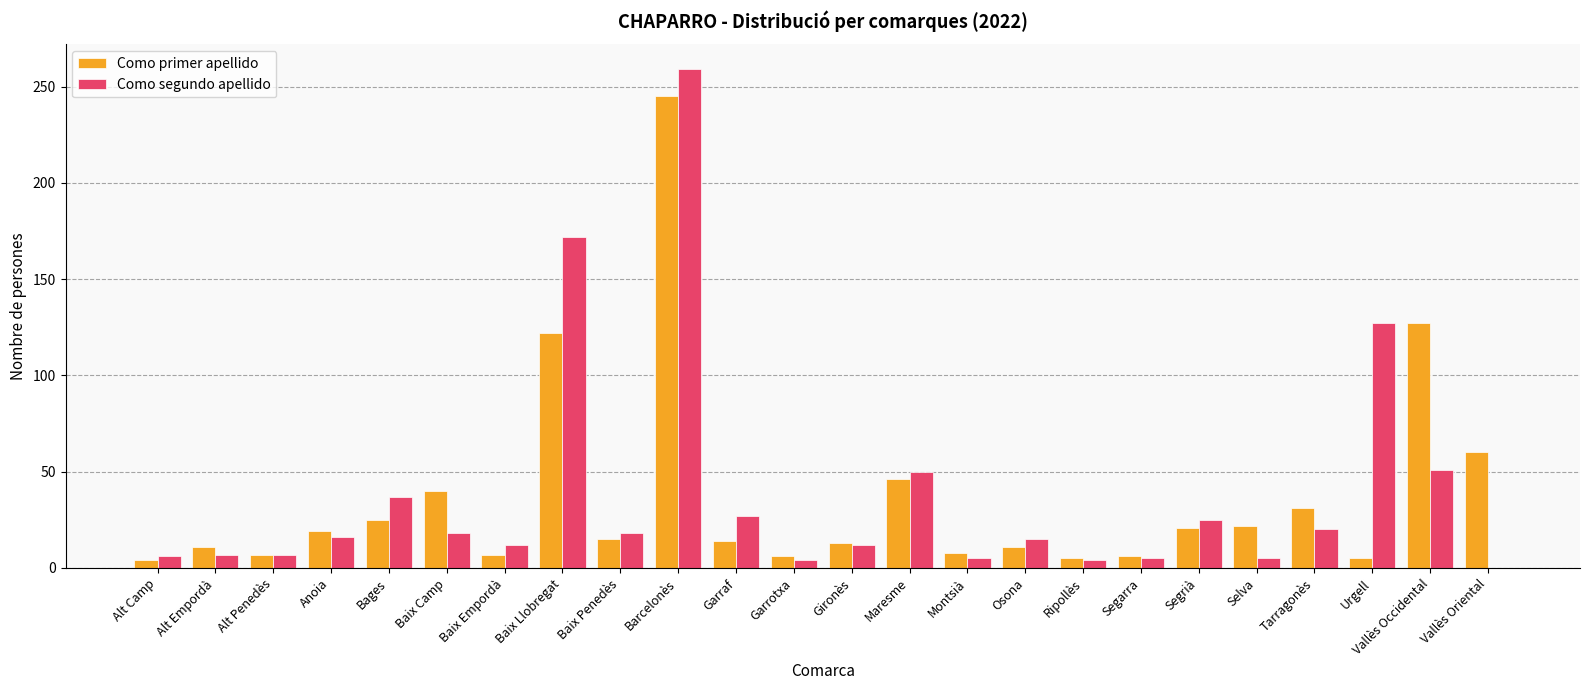

What is the sum of all Como primer apellido values?

870